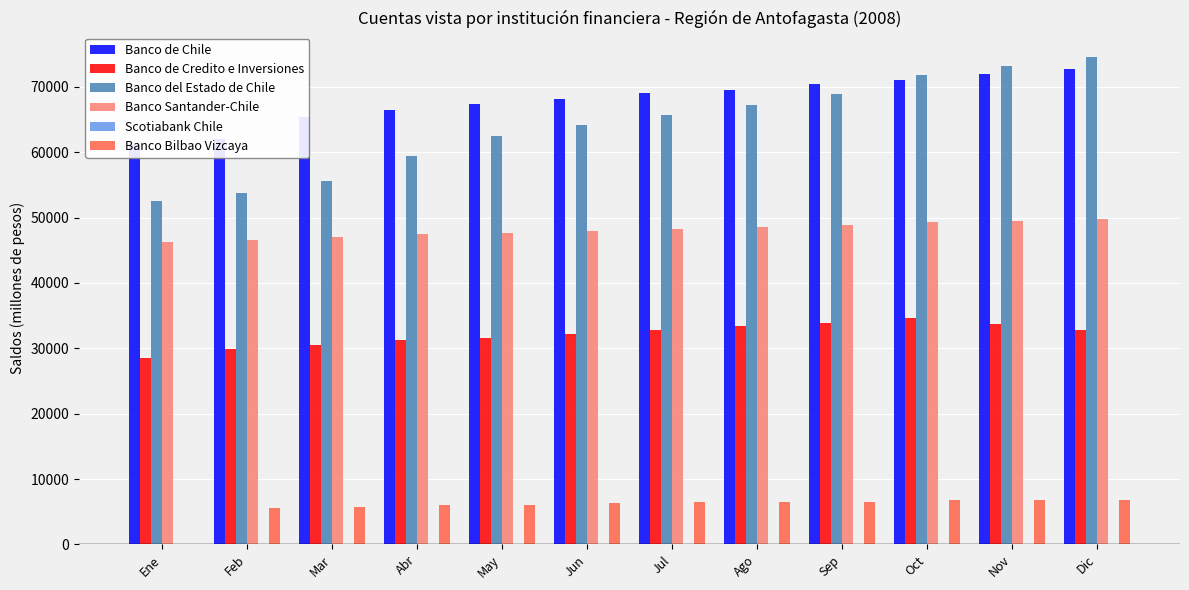

What is the approximate value of Scotiabank Chile at Ago?

82